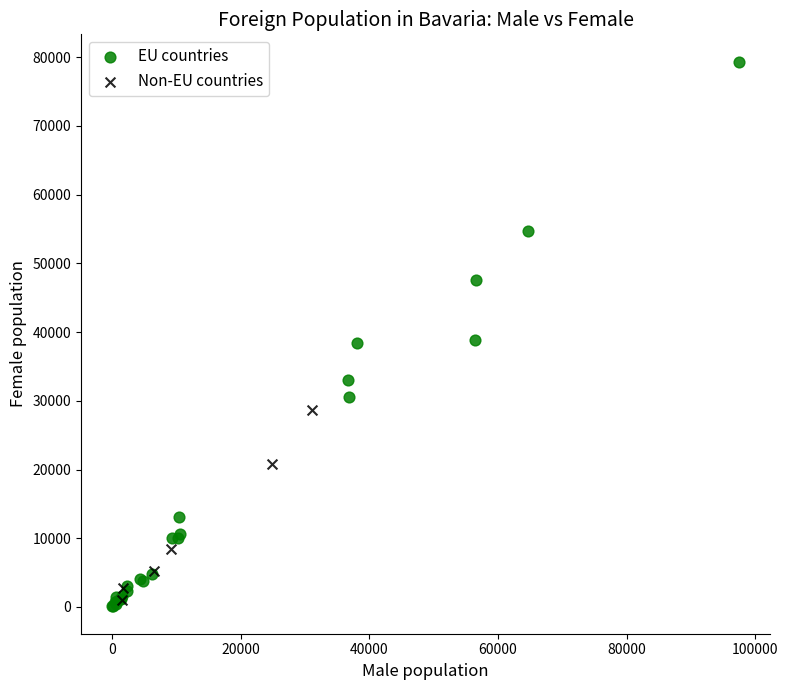

Which series reaches the maximum Y coordinate?

EU countries